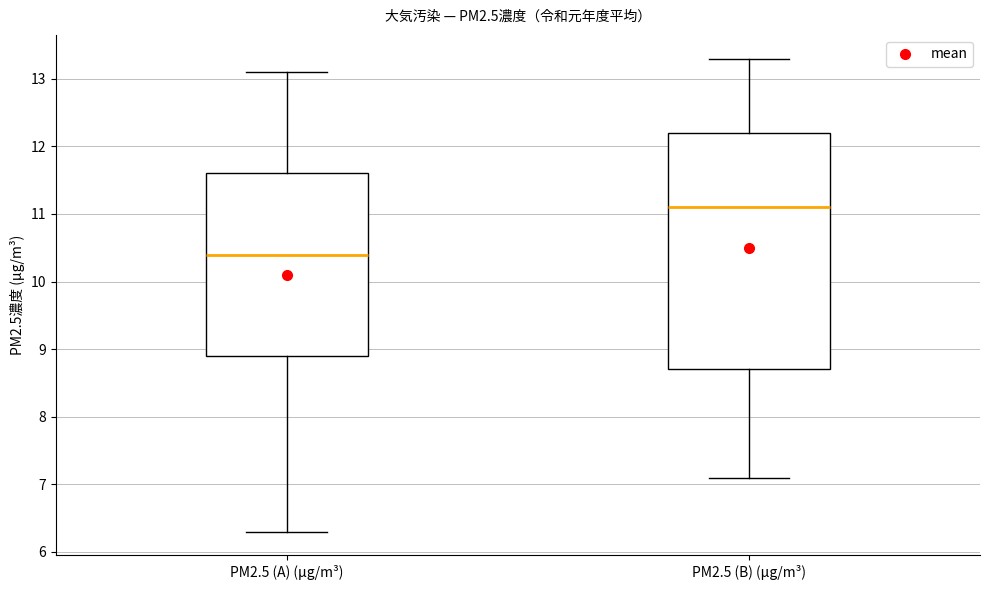

Reading left to right, transcribe this box plot: for each box, give where its median line is, the range the box spans, and where its two whiskers end, as read against the y-axis. The values are not printed on the chart, so give them approximately, as read against the axis.

PM2.5 (A) (μg/m³): median 10.4, box 8.9 to 11.6, whiskers 6.3 to 13.1
PM2.5 (B) (μg/m³): median 11.1, box 8.7 to 12.2, whiskers 7.1 to 13.3